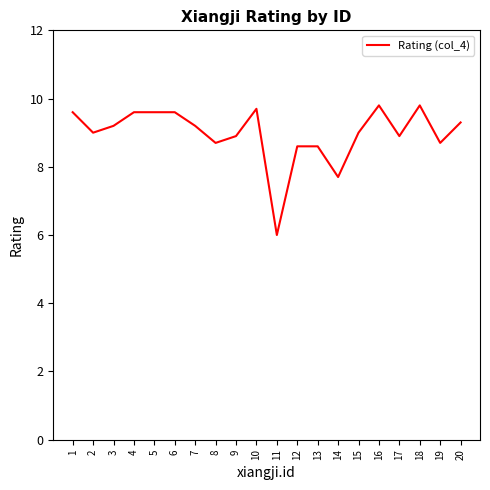

Which has a higher value, 11 or 1?

1